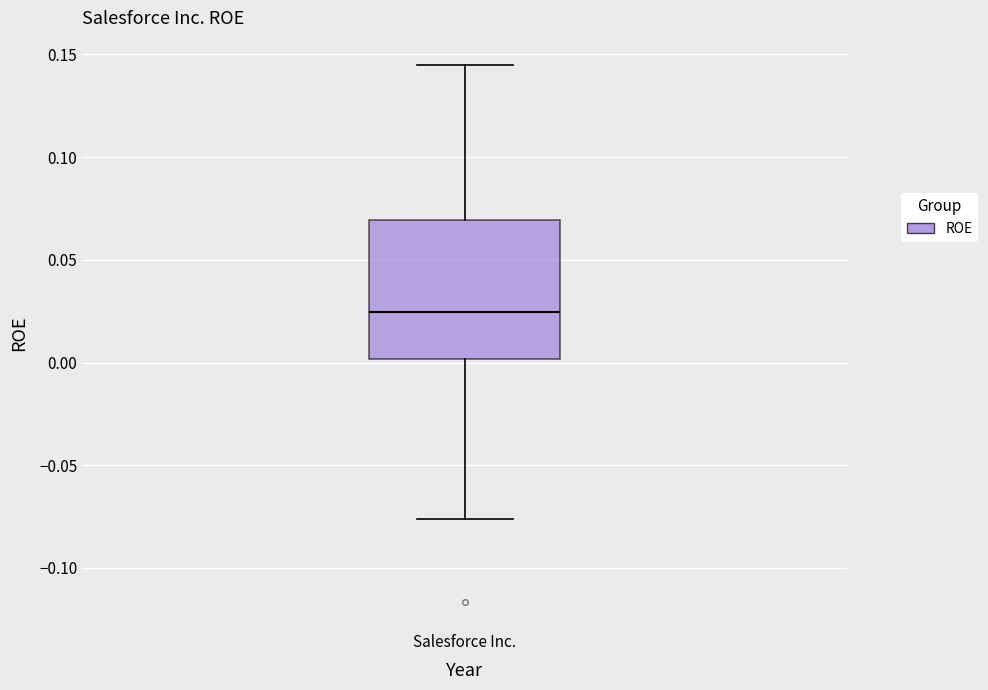

Transcribe this box plot: give where the median line is, the range the box spans, and where the two whiskers end, as read against the y-axis. The values are not printed on the chart, so give them approximately, as read against the axis.

median 0.025, box 0.000 to 0.070, whiskers -0.075 to 0.145